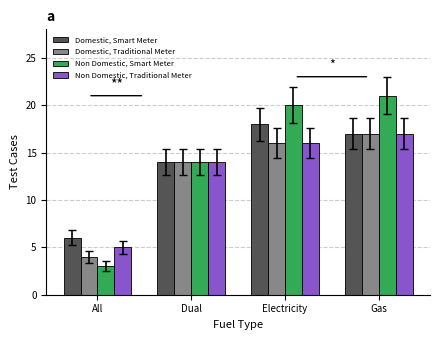

At which category is the sum across all series the highest?

Gas